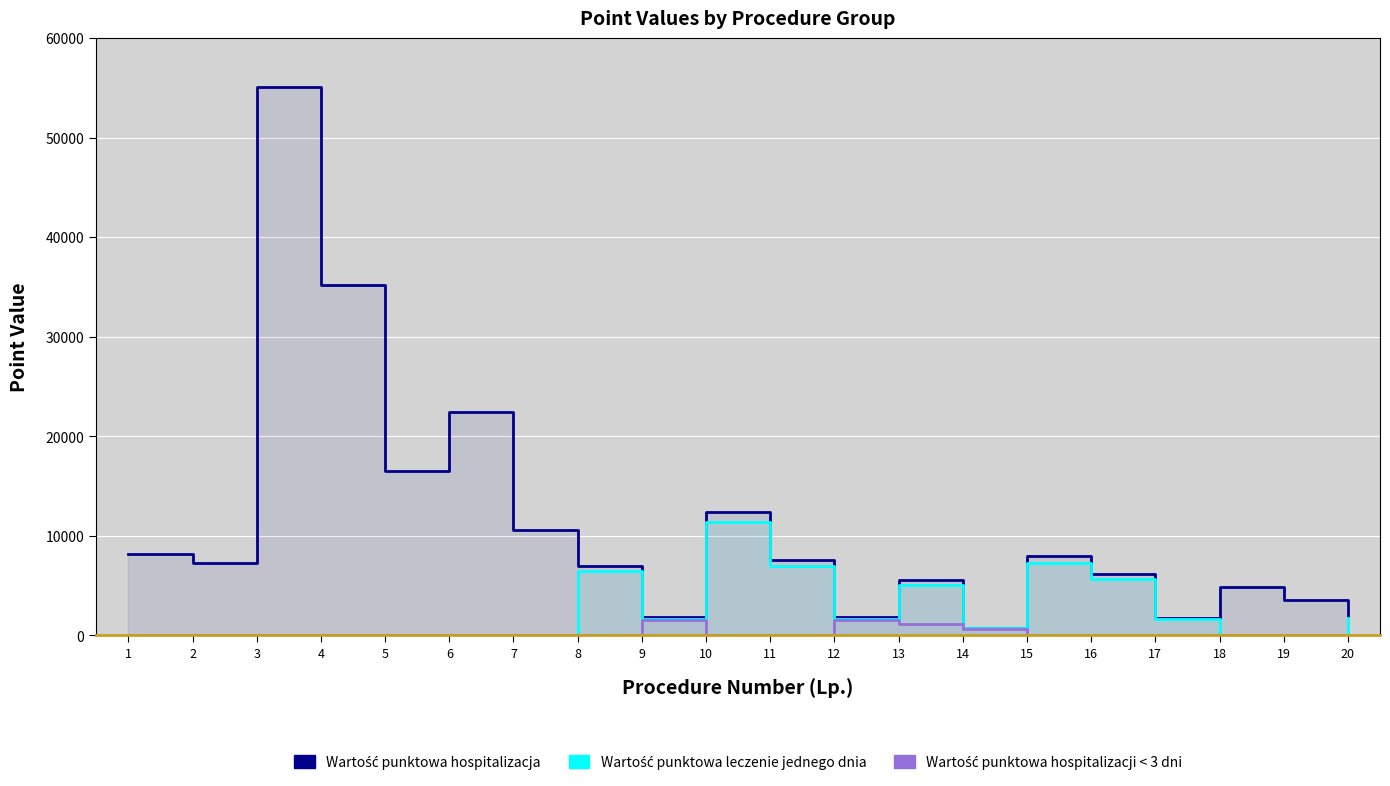

What is the difference between the highest and lowest values at 13?

4370